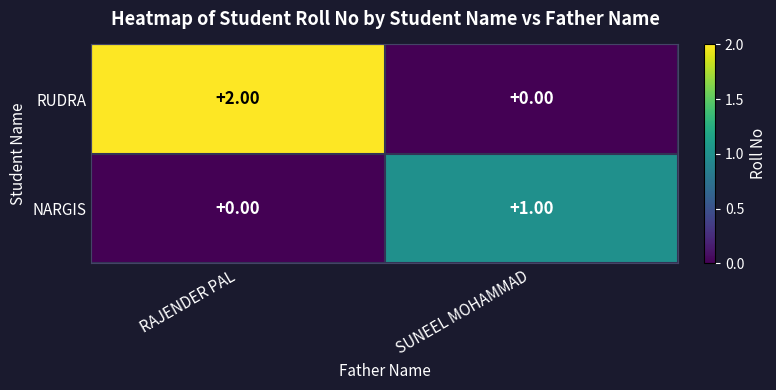

Which category has the highest value in the NARGIS series?

SUNEEL MOHAMMAD